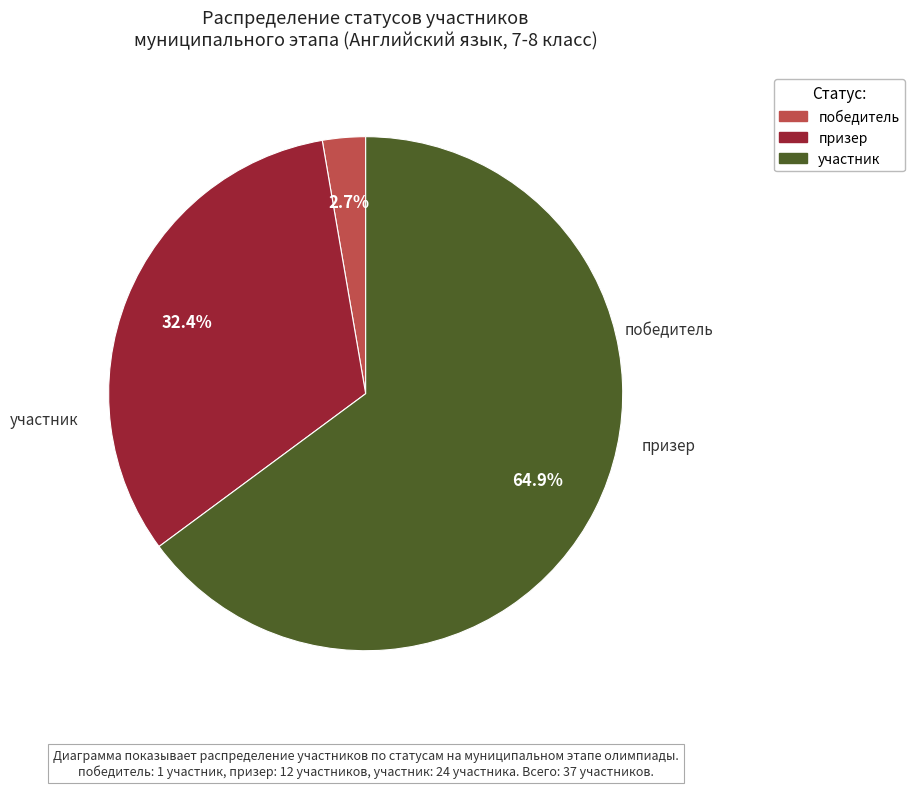

Count the number of slices in the pie.

3